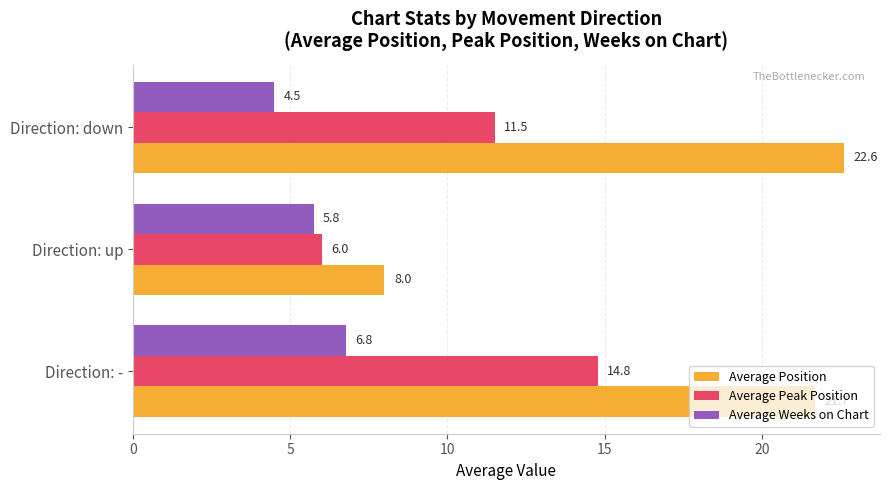

What is the total value across all series at Direction: down?

38.6